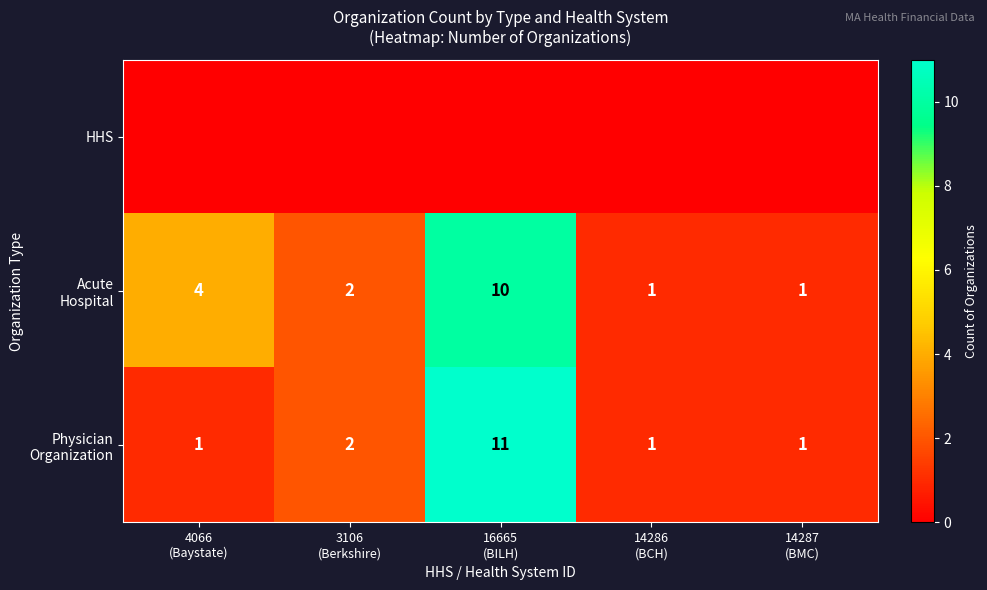

The value of Acute Hospital at 16665 (BILH) is 14. True or false?

False